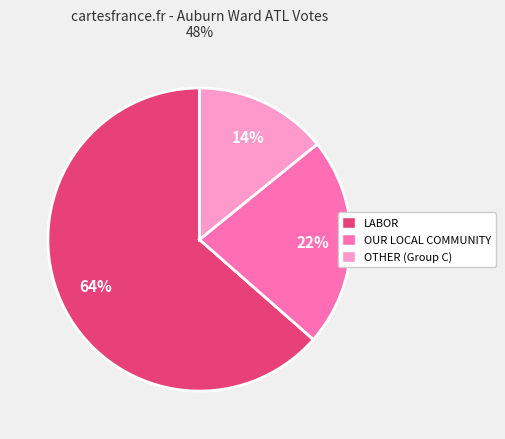

What percentage is the LABOR slice, to the nearest percent?

64%